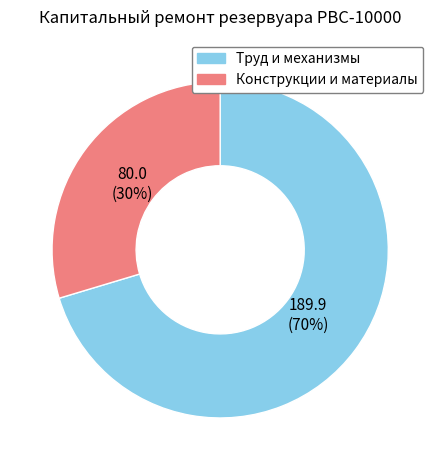

To the nearest percent, what is the average slice percentage?

50%